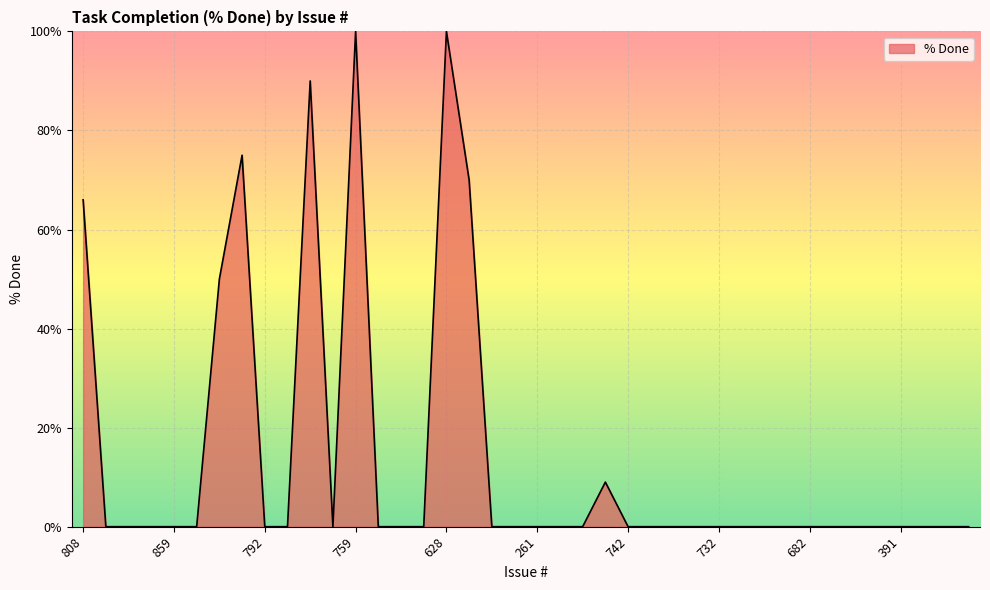

What is the maximum value shown in the chart?

100